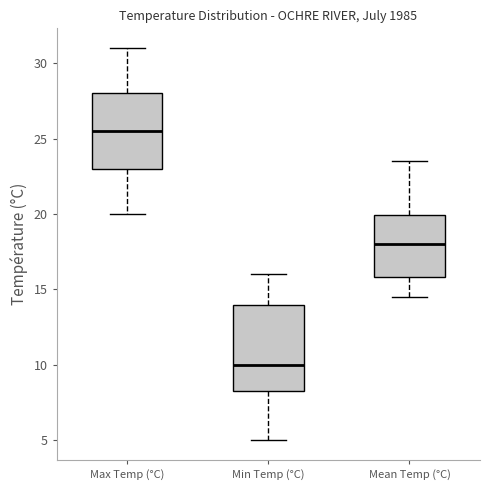

Which box has the highest median line?

Max Temp (°C)